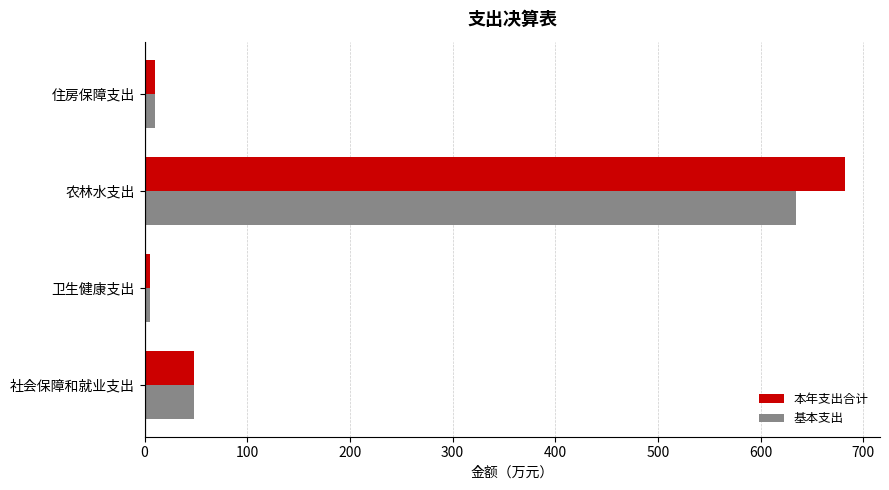

At which label does 基本支出 reach its peak?

农林水支出